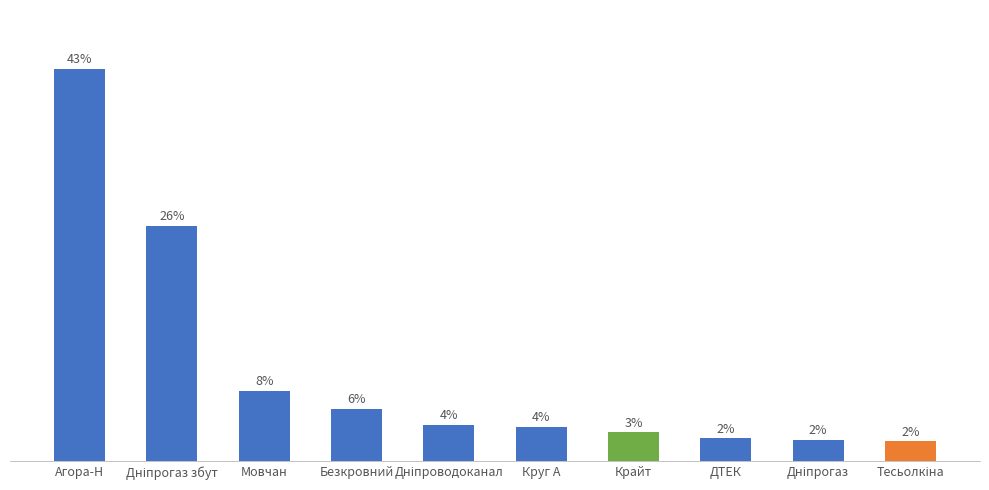

Does the chart contain stacked bars?

No